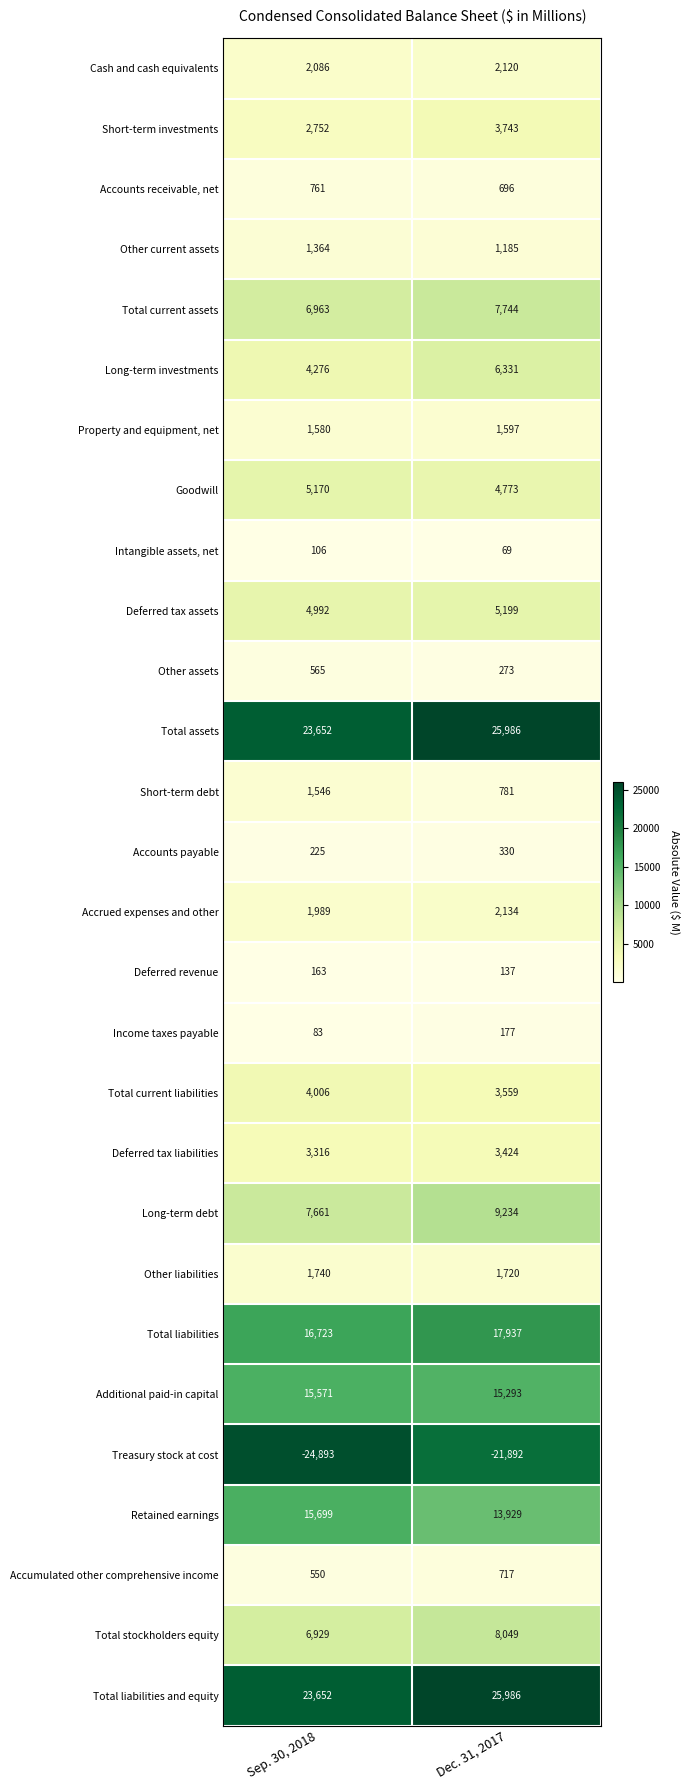

List the labels in order of Total assets value, smallest first.

Sep. 30, 2018, Dec. 31, 2017